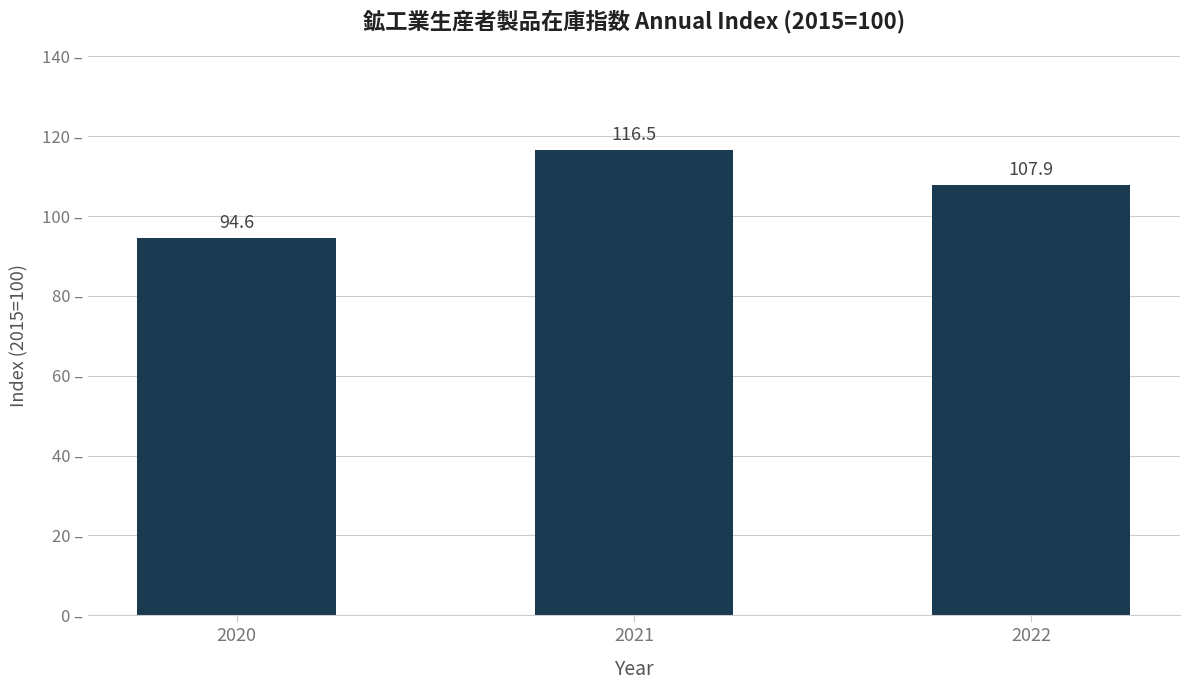

Reading left to right, transcribe all the data shown in this chart.

2020=94.6	2021=116.5	2022=107.9